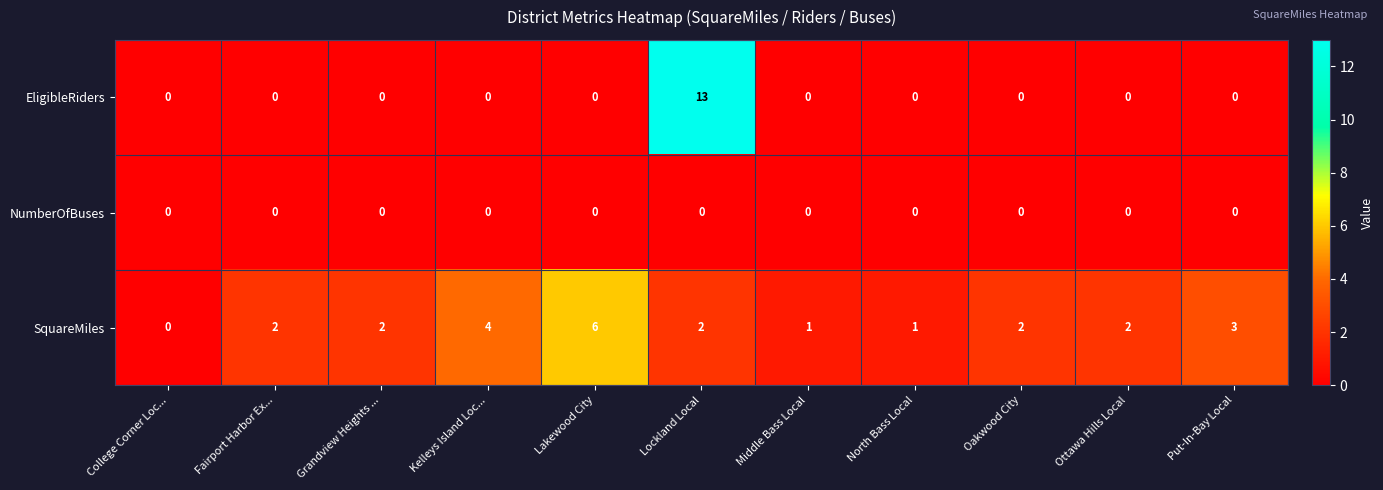

List the series in order of their peak value, highest first.

EligibleRiders, SquareMiles, NumberOfBuses